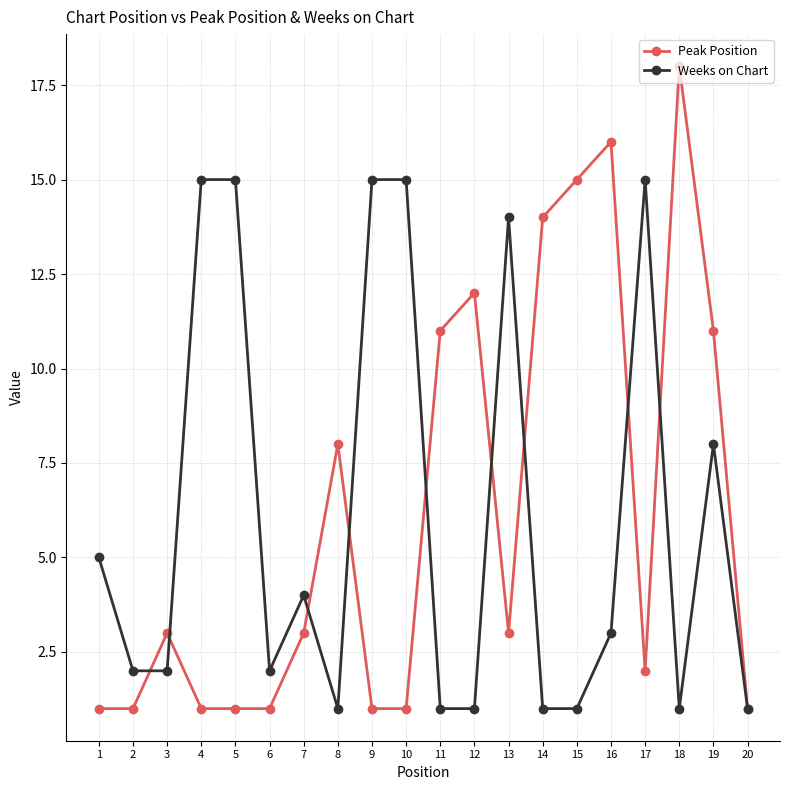

The Weeks on Chart series shows 5 at 1. True or false?

True